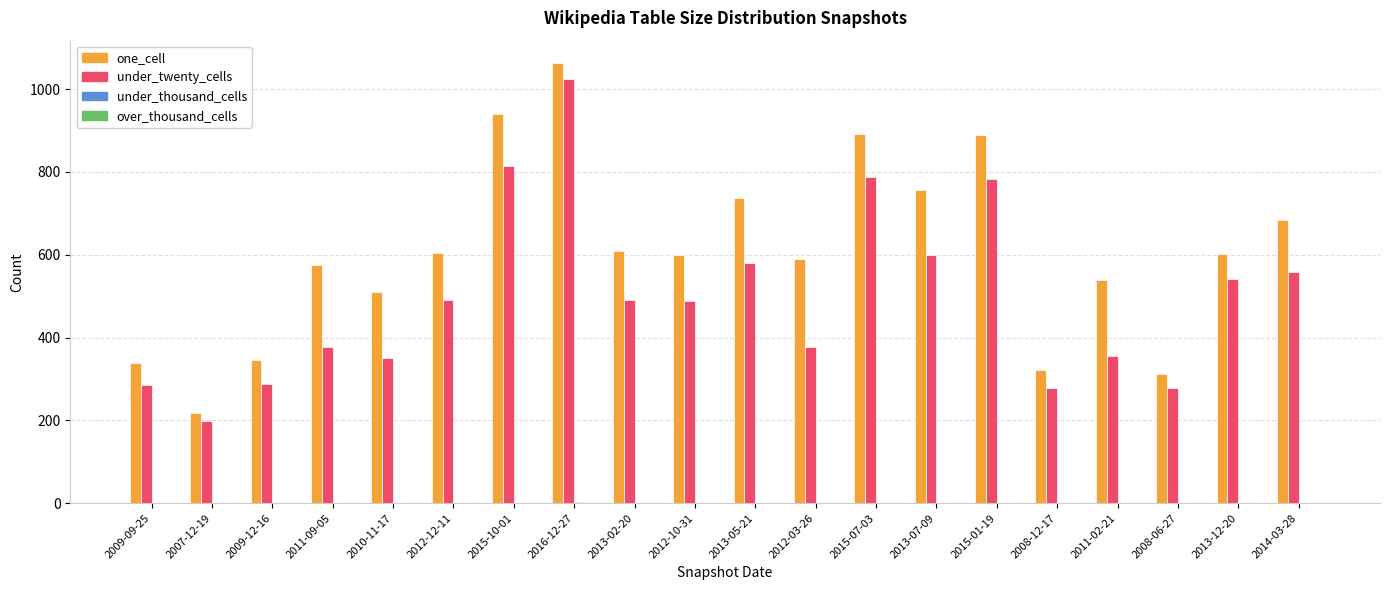

Which series changed the most between 2012-10-31 and 2012-03-26?

under_twenty_cells